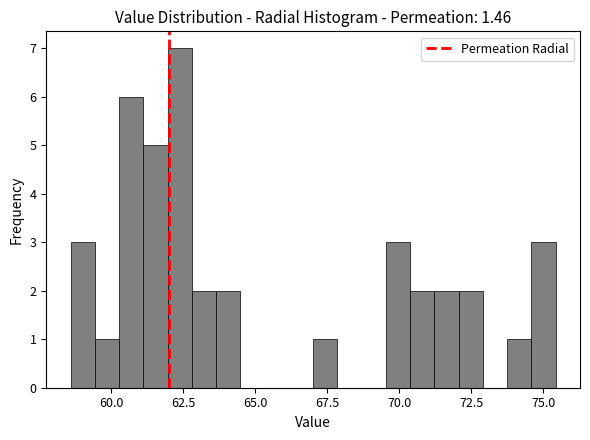

Around what value on the x-axis is the tallest bar? Give the approximate position of its centre, as read against the axis.

62.5